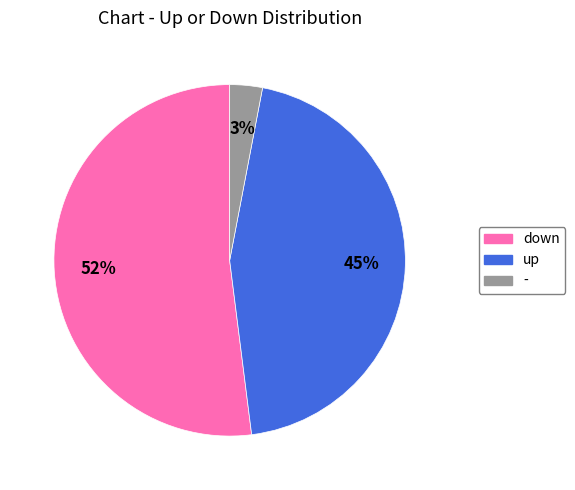

Which category has the biggest portion of the pie?

down